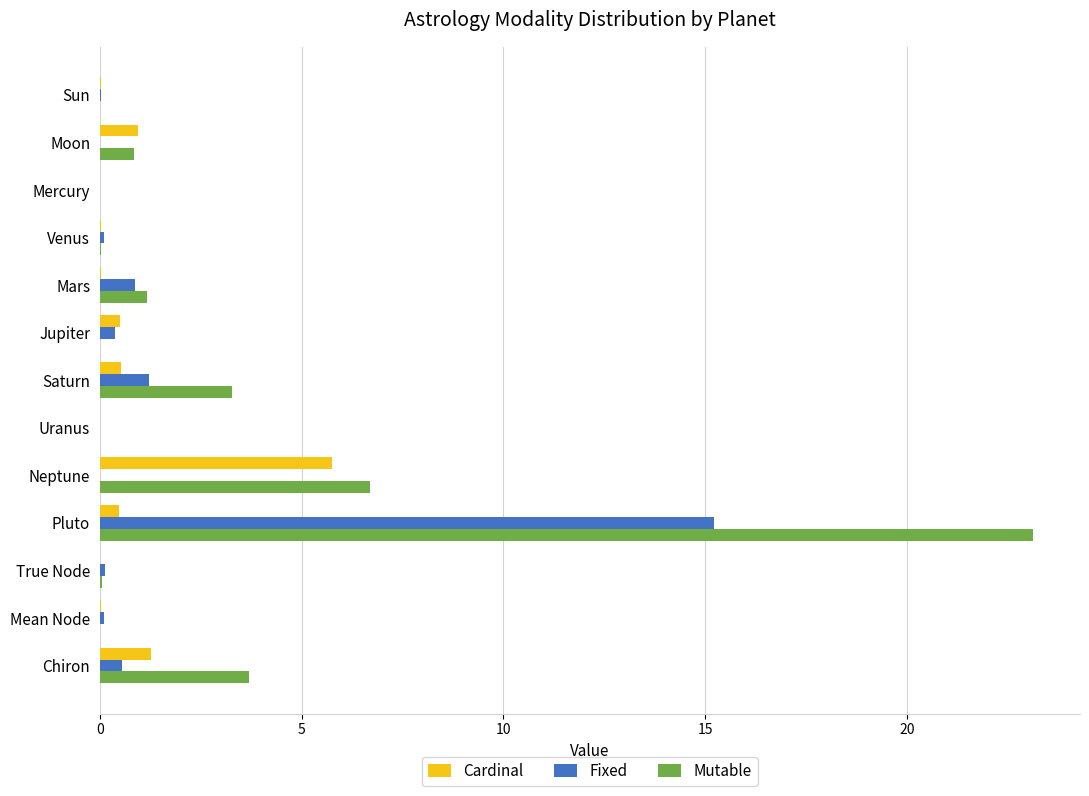

Is it true that Cardinal equals 0.9 at Moon?

True